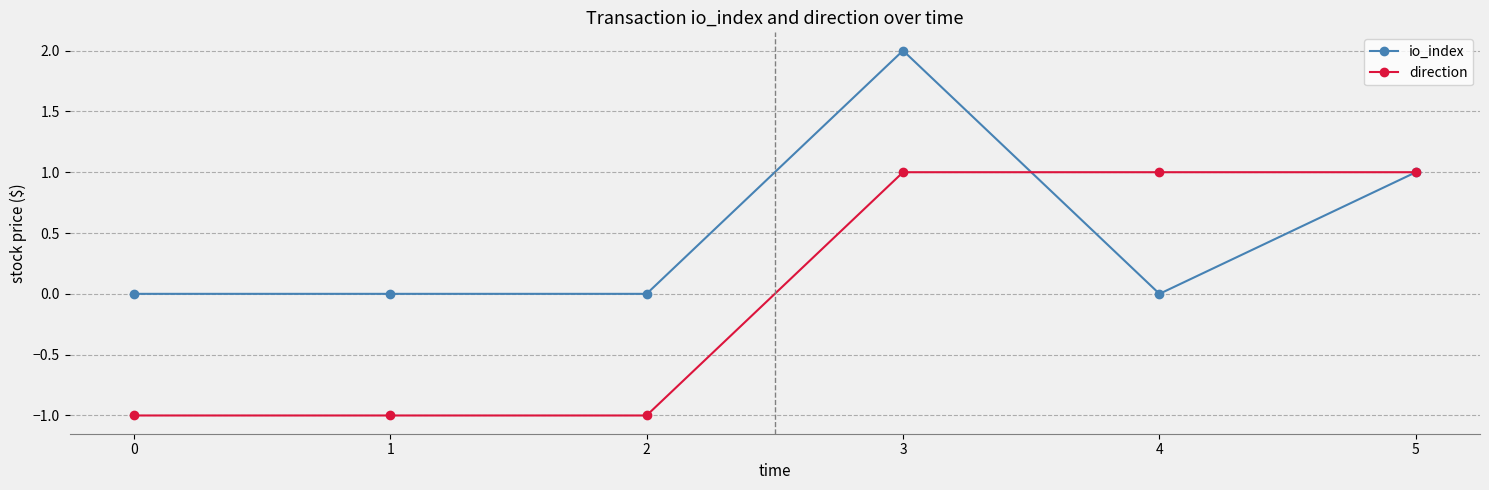

Rank the series by their average value, from highest to lowest.

io_index, direction